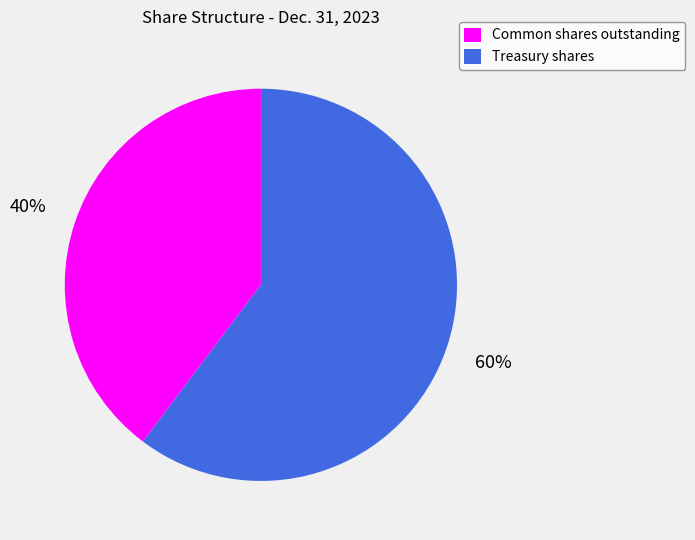

Is it true that Treasury shares is 60% of the pie?

True